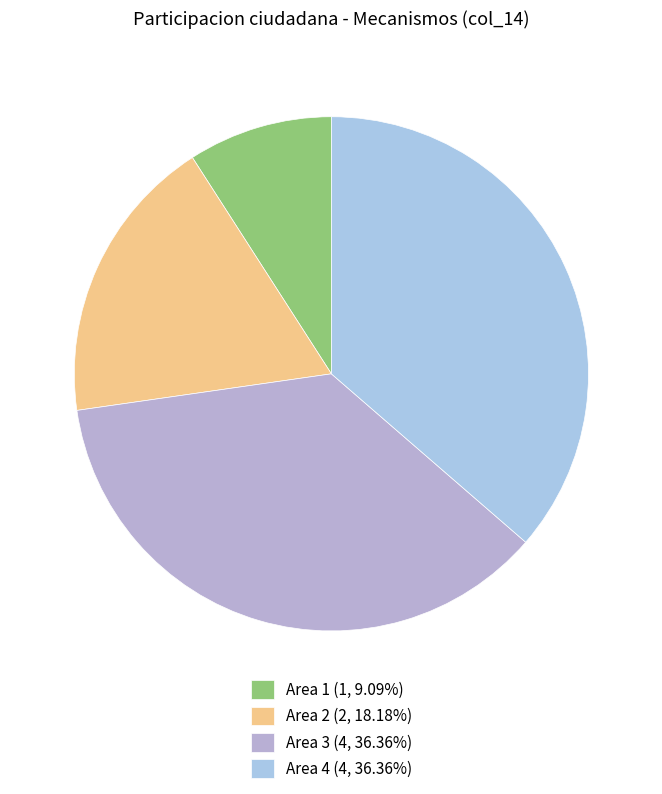

How many segments does this pie chart have?

4